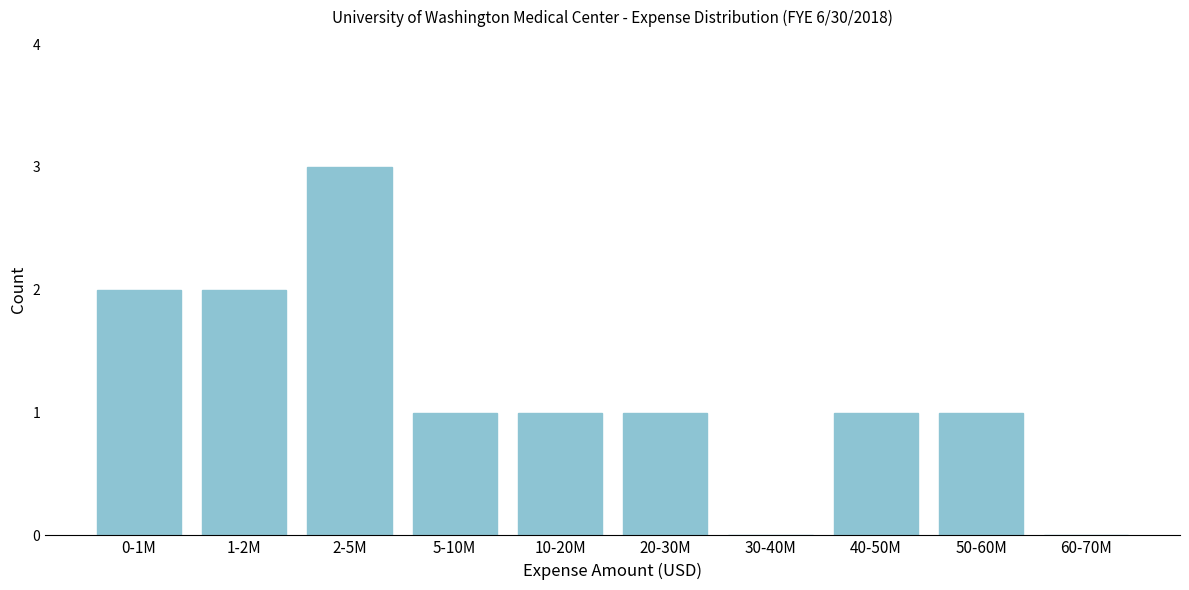

Reading left to right, what are all the values shown in this chart?

0-1M=2	1-2M=2	2-5M=3	5-10M=1	10-20M=1	20-30M=1	30-40M=0	40-50M=1	50-60M=1	60-70M=0